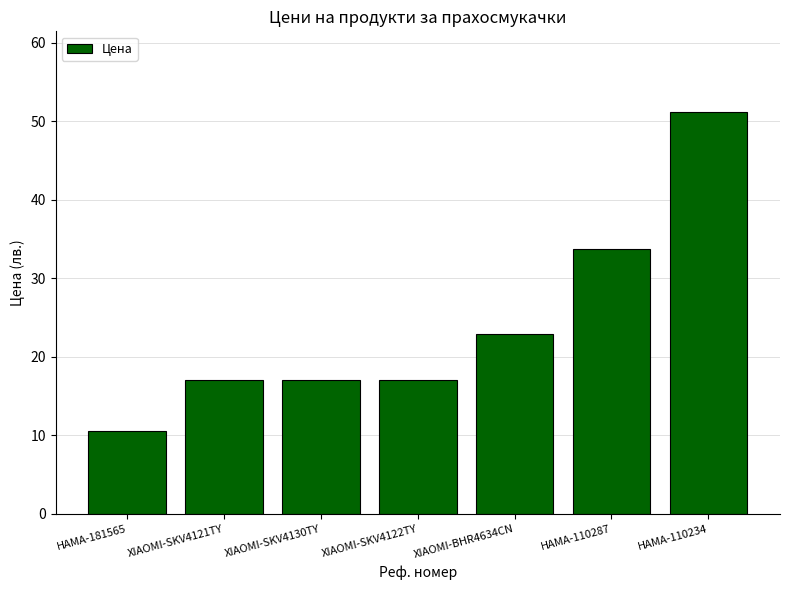

What is the difference between the values at XIAOMI-BHR4634CN and XIAOMI-SKV4122TY?

5.9